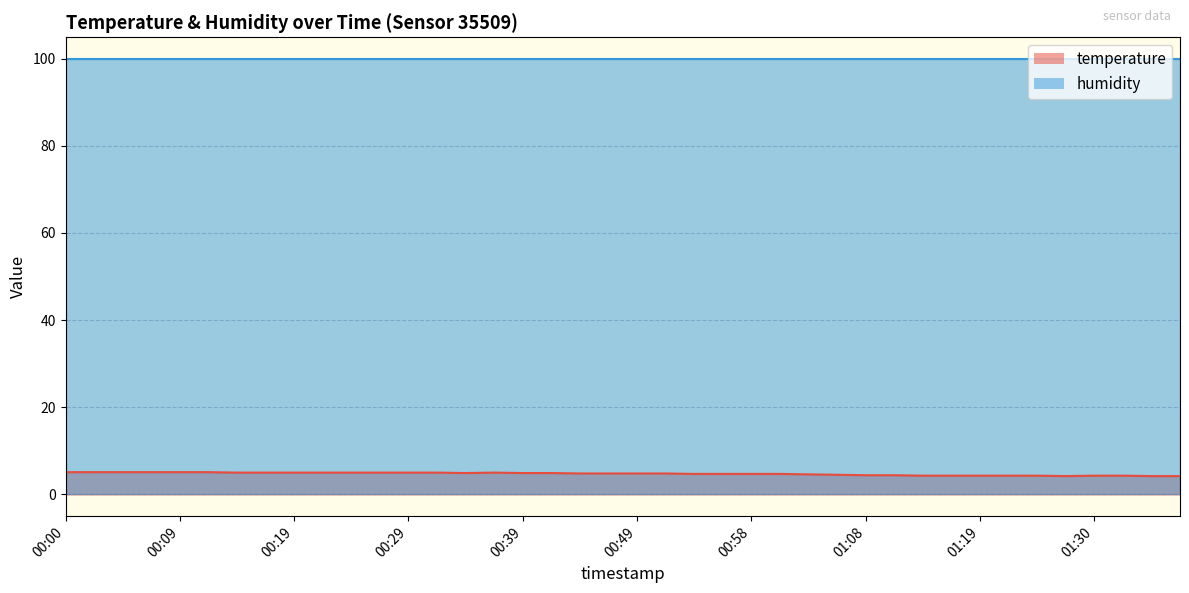

Rank the categories by value from highest to lowest.

00:00, 00:02, 00:04, 00:07, 00:09, 00:12, 00:14, 00:17, 00:19, 00:22, 00:24, 00:26, 00:29, 00:31, 00:36, 00:34, 00:39, 00:41, 00:44, 00:46, 00:49, 00:51, 00:53, 00:56, 00:58, 01:01, 01:03, 01:06, 01:08, 01:11, 01:14, 01:16, 01:19, 01:21, 01:24, 01:30, 01:32, 01:27, 01:35, 01:37